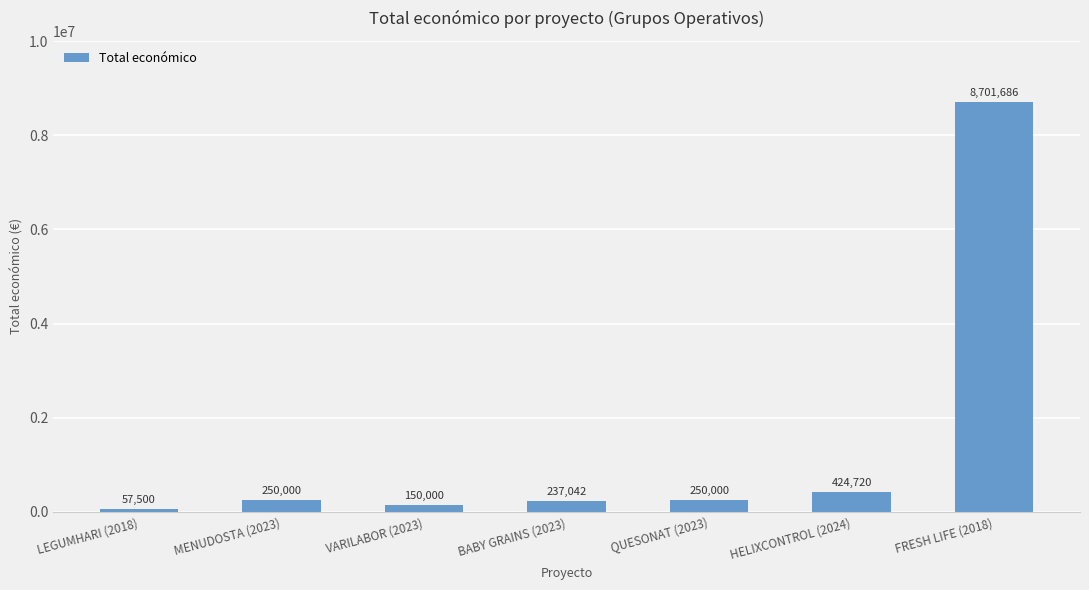

At which label is the value closest to 4379593?

HELIXCONTROL (2024)